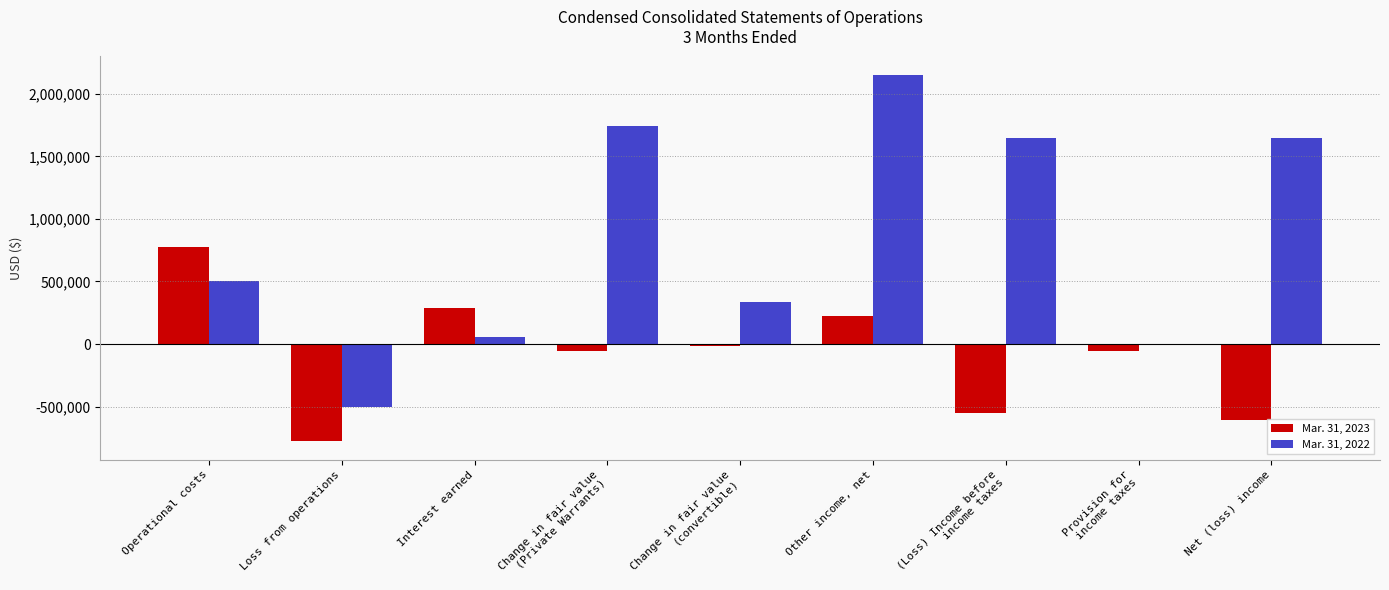

What is the total value across all series at Change in fair value
(convertible)?

324060